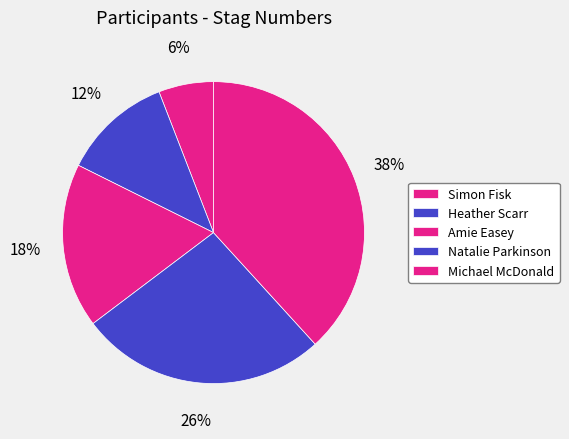

Approximately how many times larger is the value at Amie Easey compared to Natalie Parkinson?

0.7